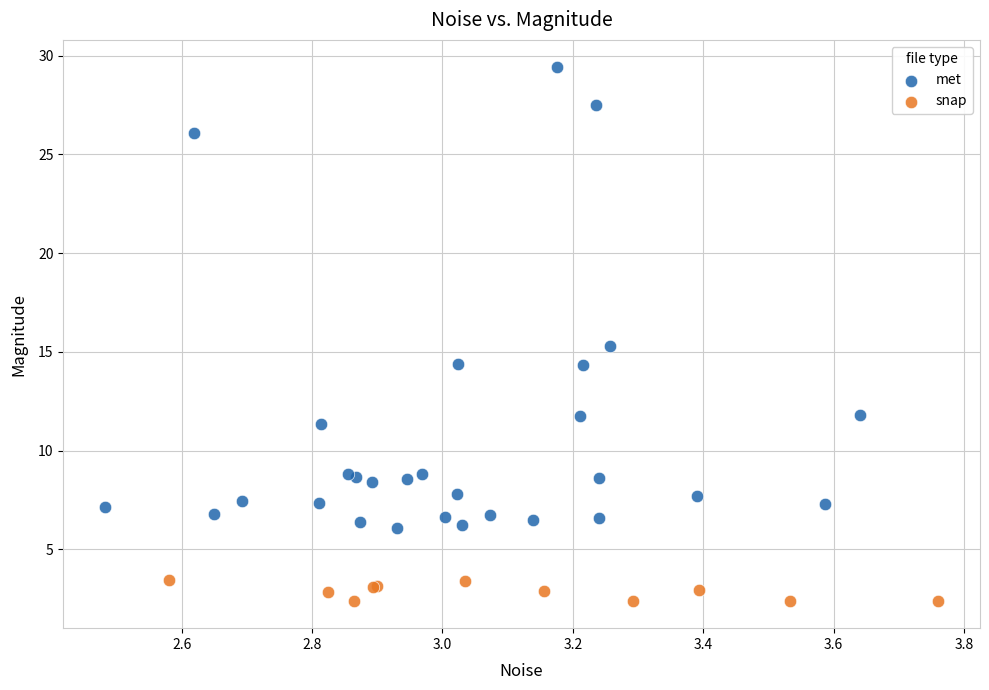

Which series contains the highest Y value?

met